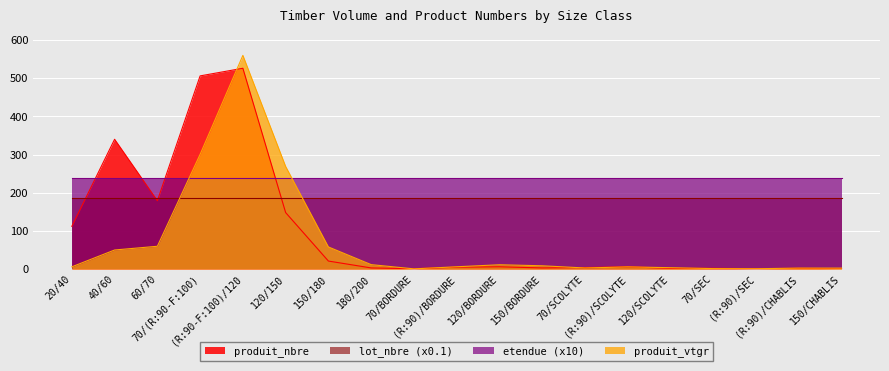

What is the label of the 2nd point from the left?

40/60